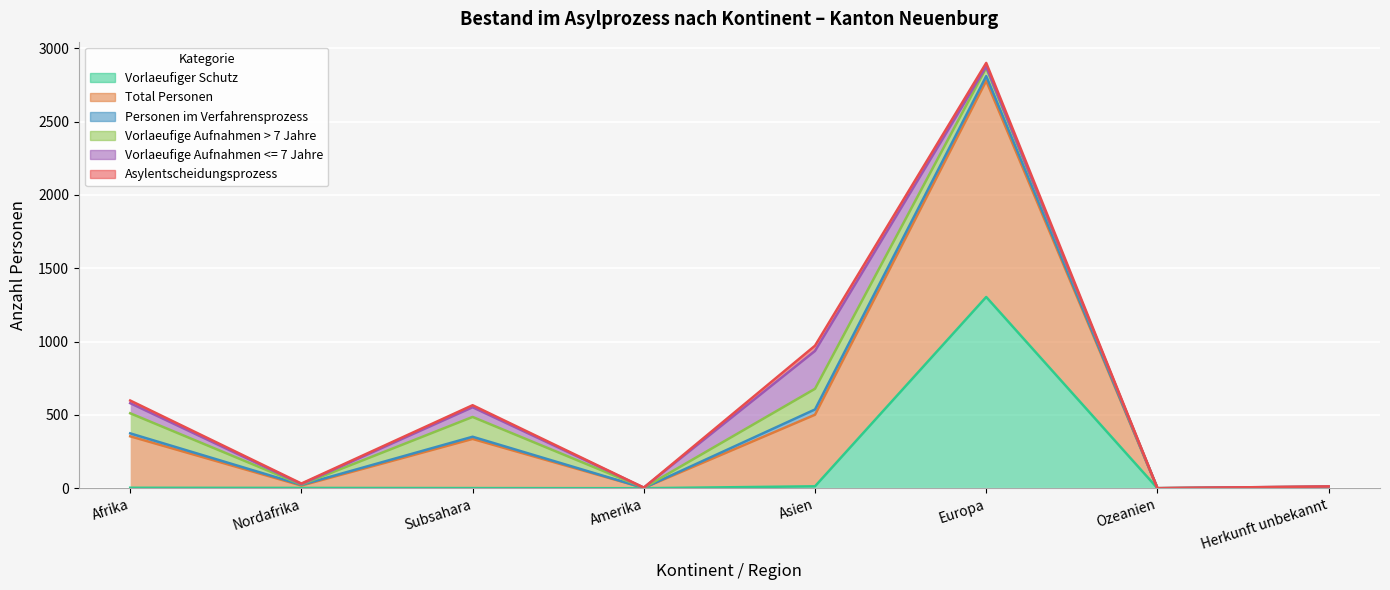

What position from the right is Afrika?

8